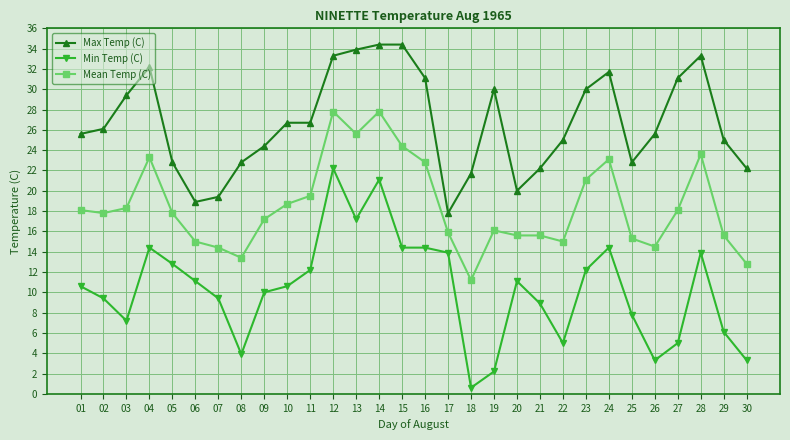

Is the value of Max Temp (C) at 22 greater than the value of Min Temp (C) at 23?

Yes